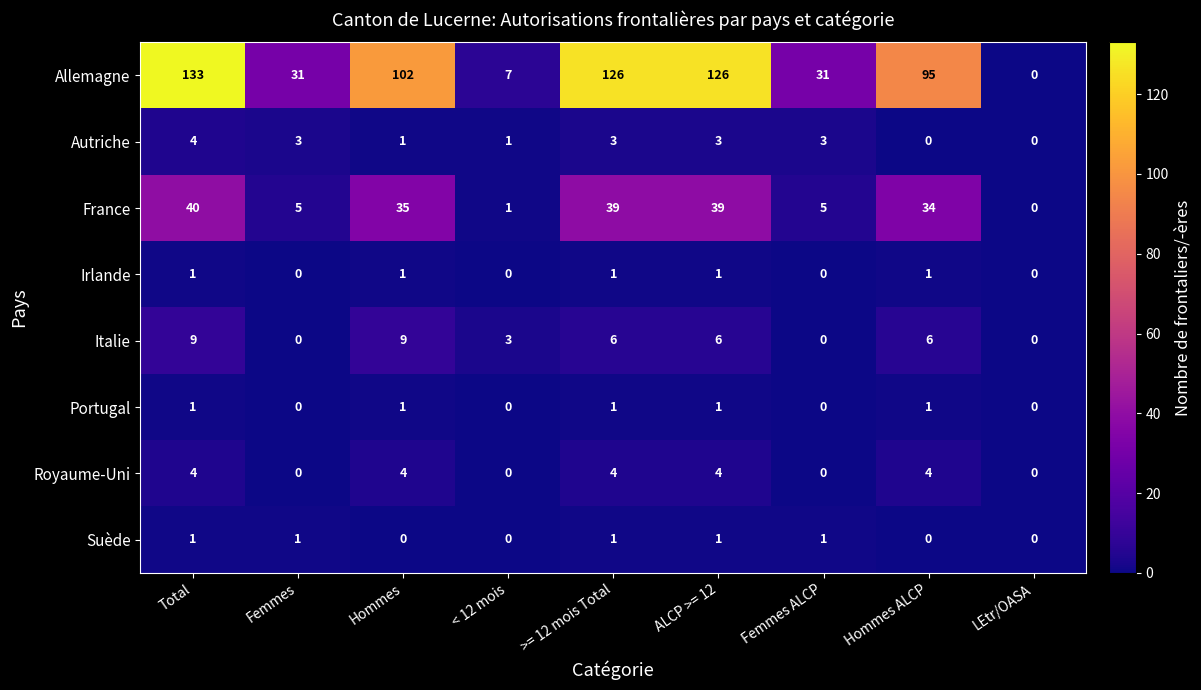

Which series has the largest total across all categories?

Allemagne